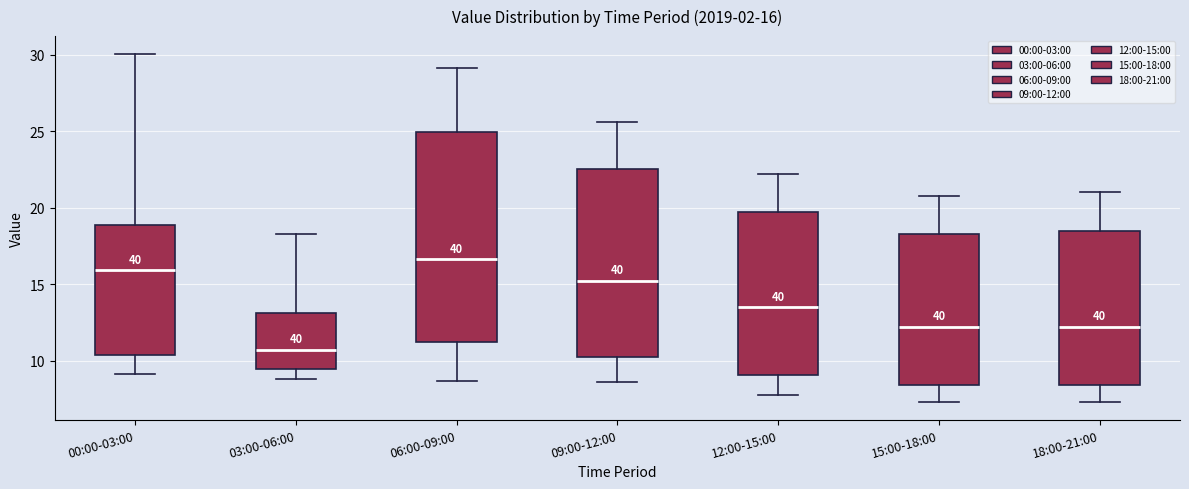

Which box has the highest median line?

06:00-09:00